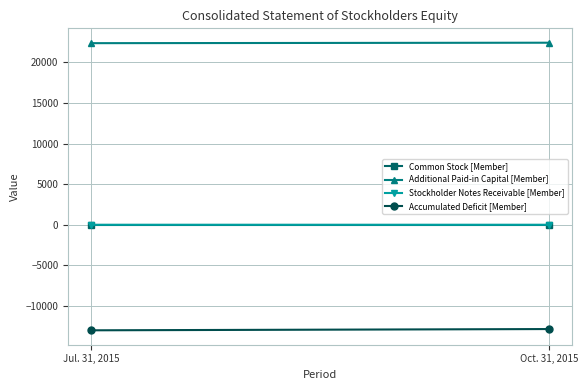

What position from the left is Oct. 31, 2015?

2